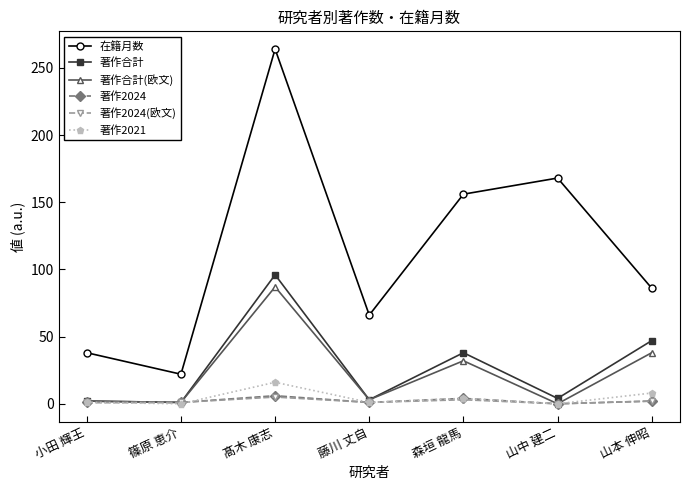

Count the number of data series in this chart.

6